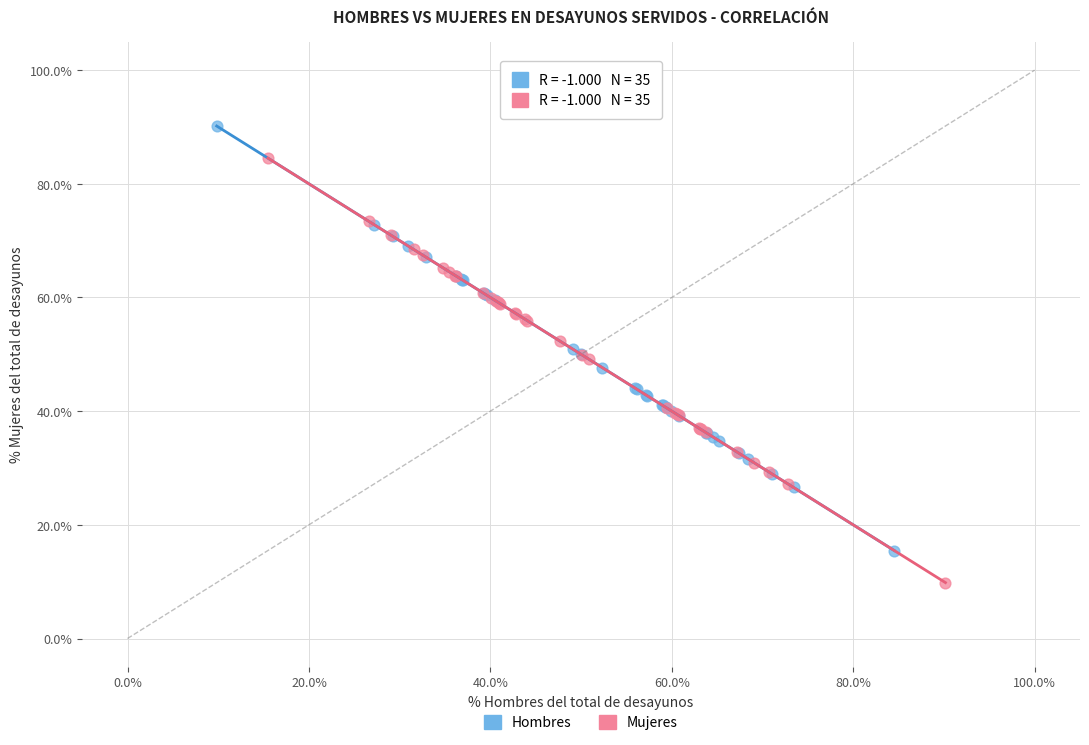

Which series contains the lowest Y value?

Mujeres